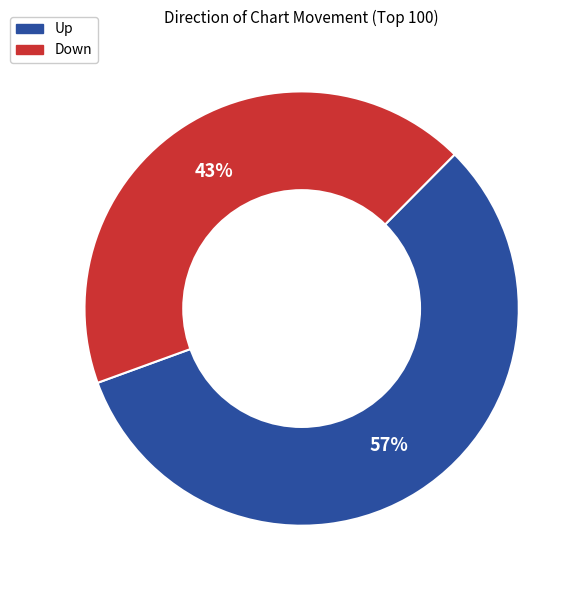

Is there any slice that represents more than half of the pie?

Yes